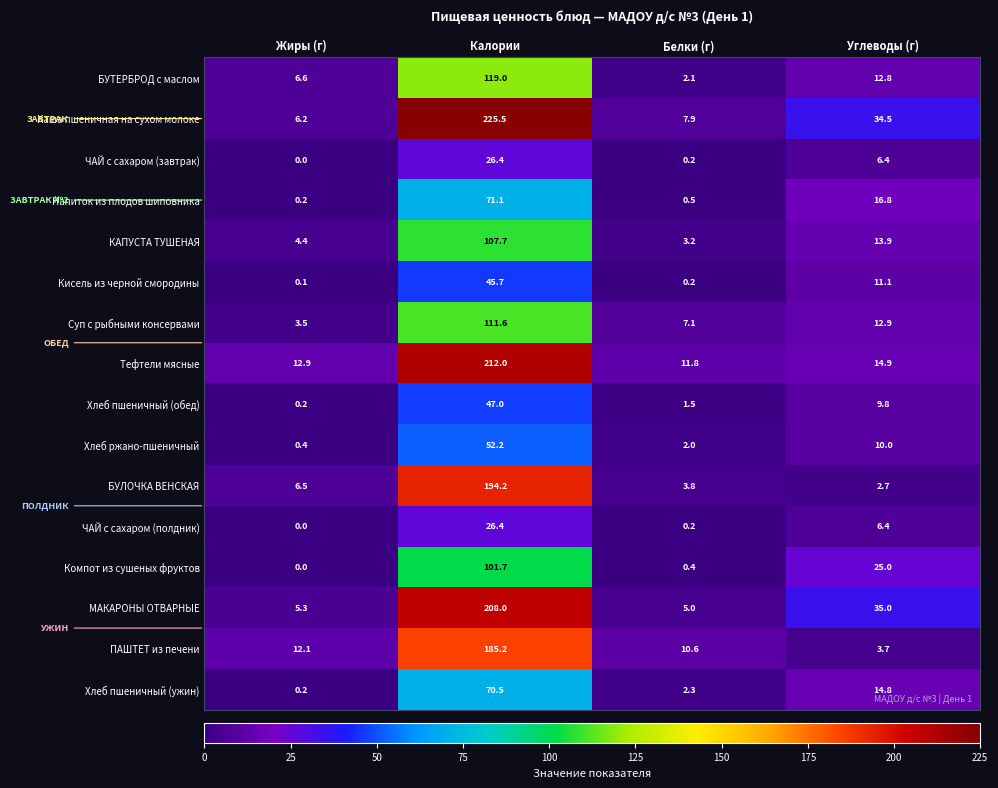

Where does the Компот из сушеных фруктов series first go above 25?

Калории